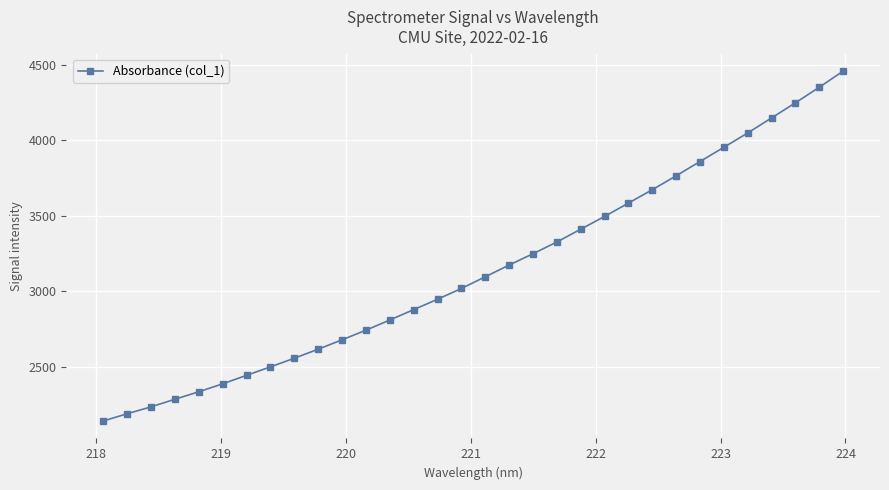

What is the maximum value shown in the chart?

4456.4